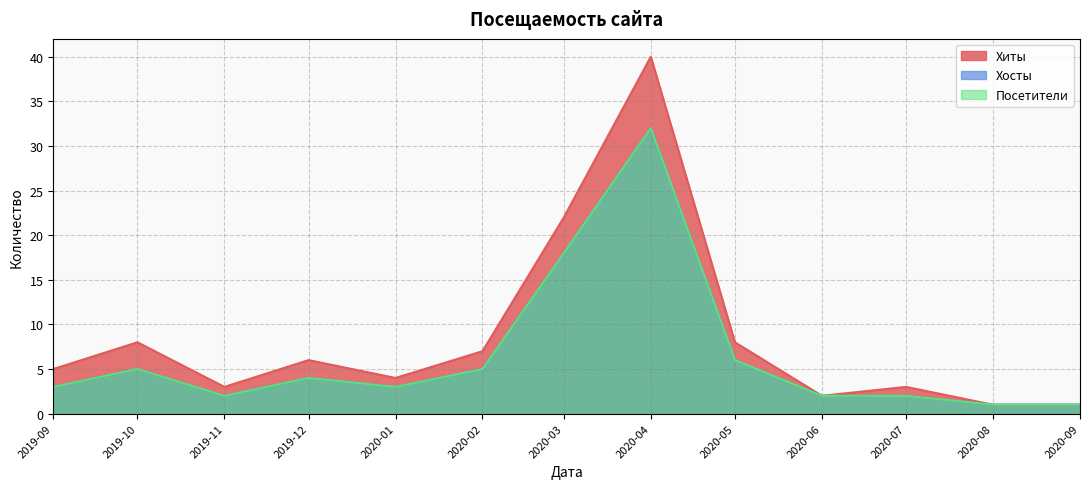

How many series are shown in this chart?

3